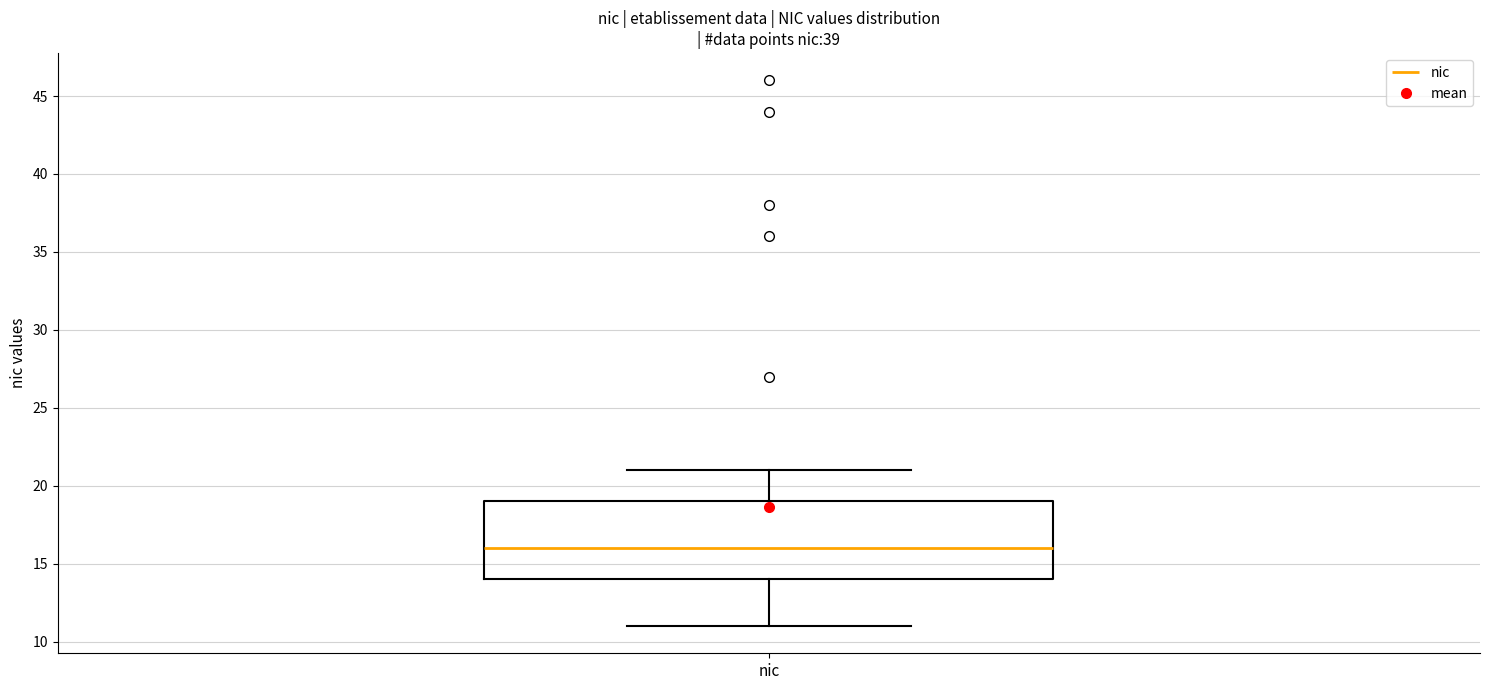

Transcribe this box plot: give where the median line is, the range the box spans, and where the two whiskers end, as read against the y-axis. The values are not printed on the chart, so give them approximately, as read against the axis.

median 16, box 14 to 19, whiskers 11 to 21